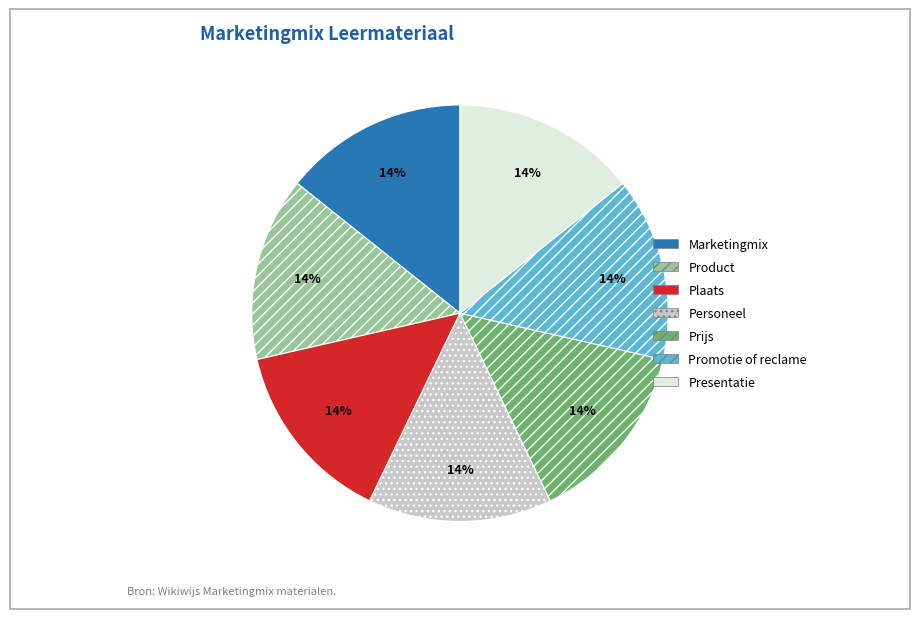

How many slices are in this pie chart?

7